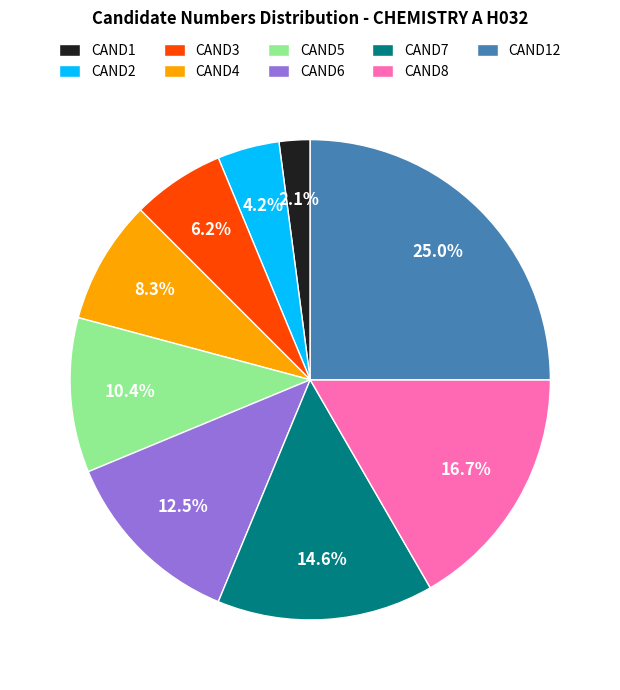

To the nearest percent, what is the average slice percentage?

11%